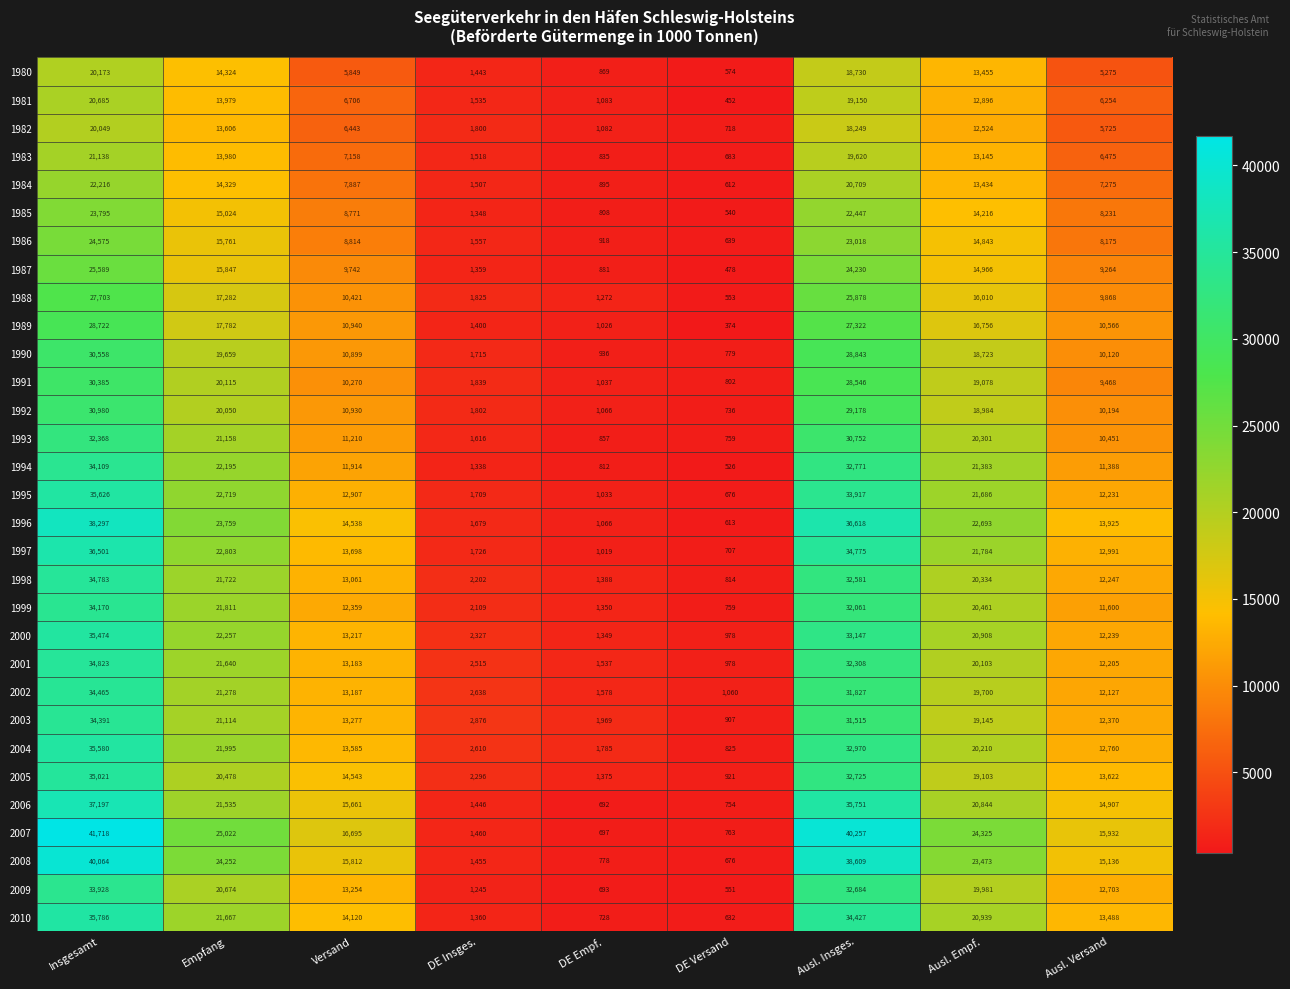

How many values in the 2006 series are below 15661?

4